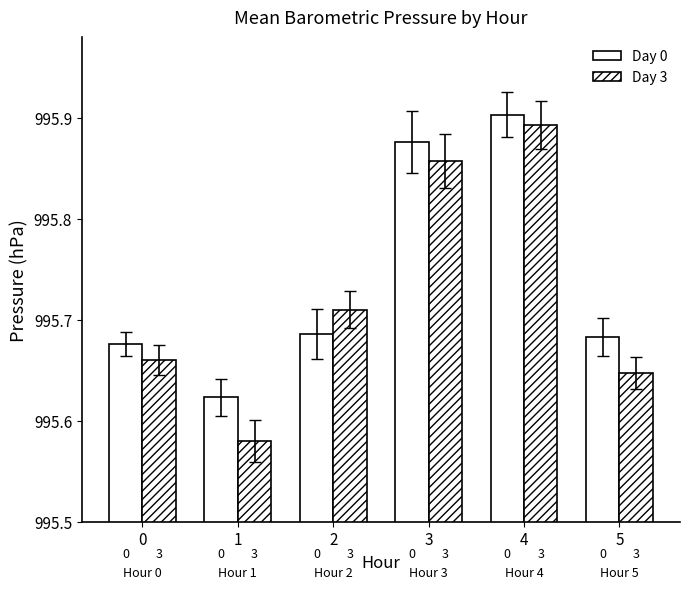

Reading left to right, extract all data points from this chart.

Day 0: 995.7	995.6	995.7	995.9	995.9	995.7
Day 3: 995.7	995.6	995.7	995.9	995.9	995.6